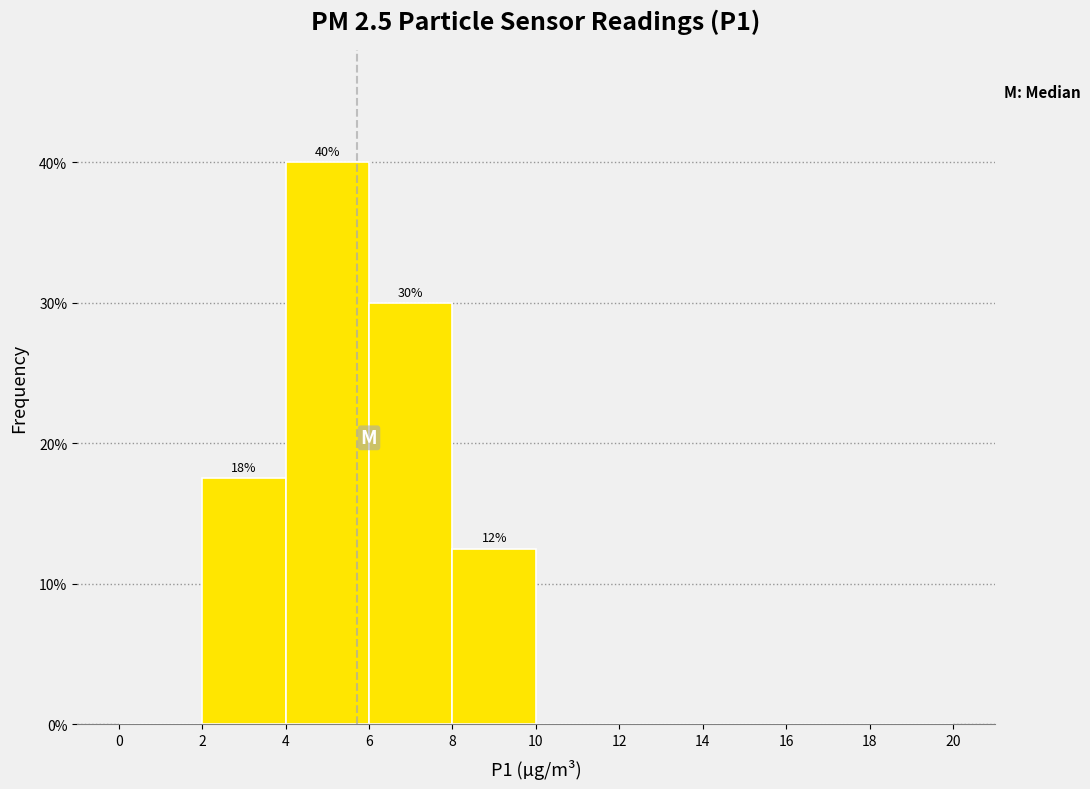

Over which range of the x-axis is the bar tallest?

4 to 6